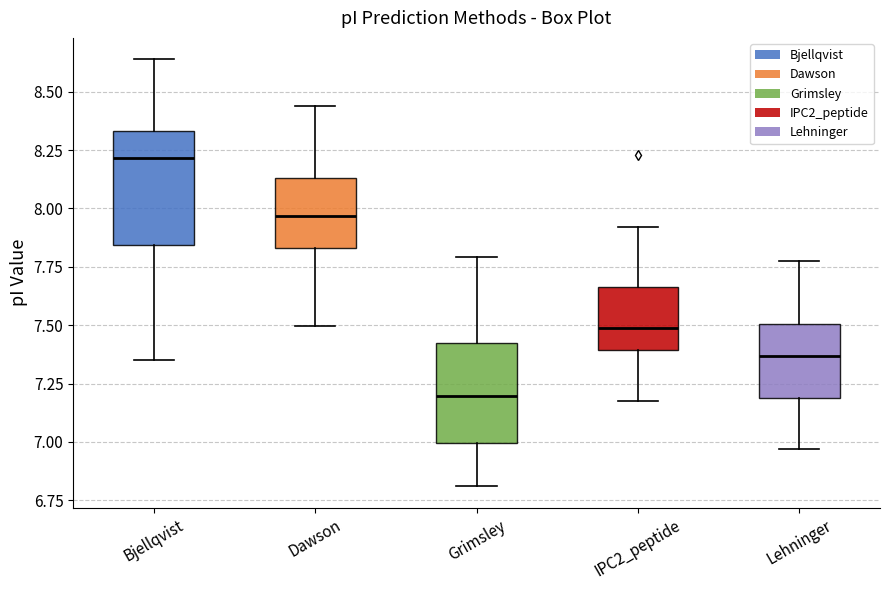

Which box has the lowest median line?

Grimsley